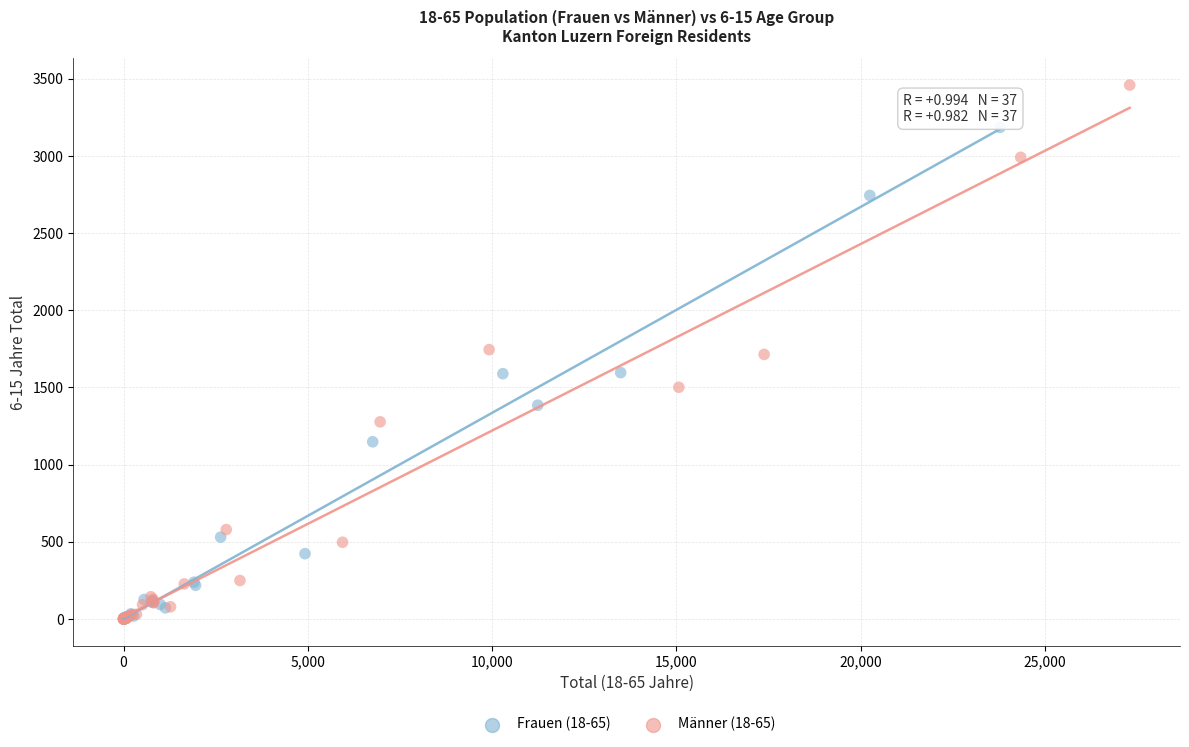

Which series has the largest Y range (max minus min)?

Männer (18-65)